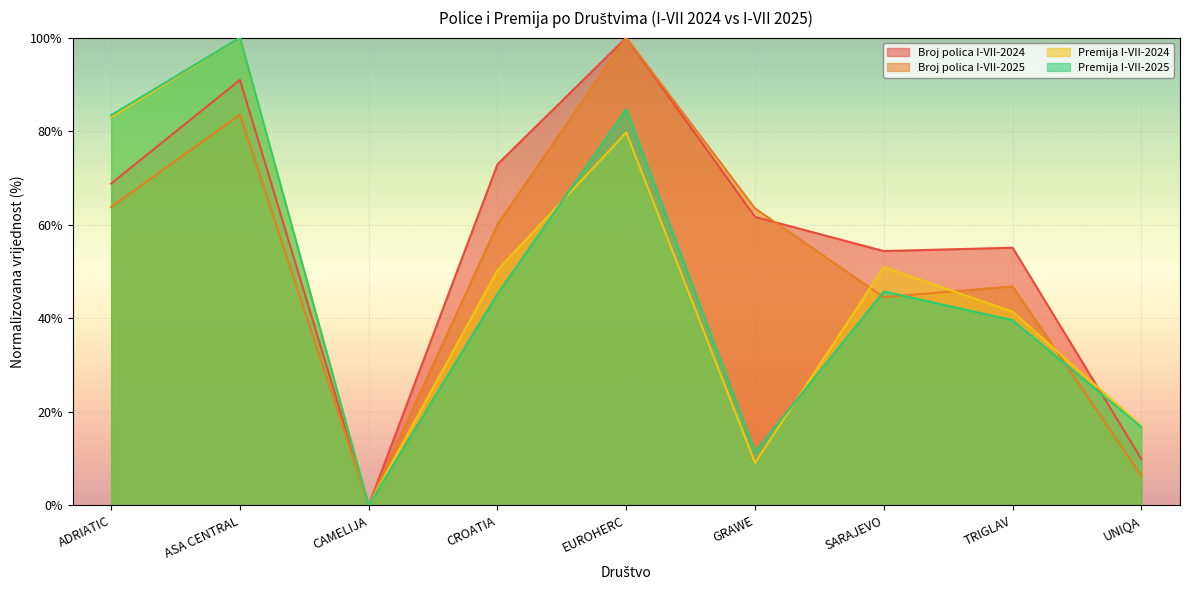

How many distinct data groups are displayed?

4